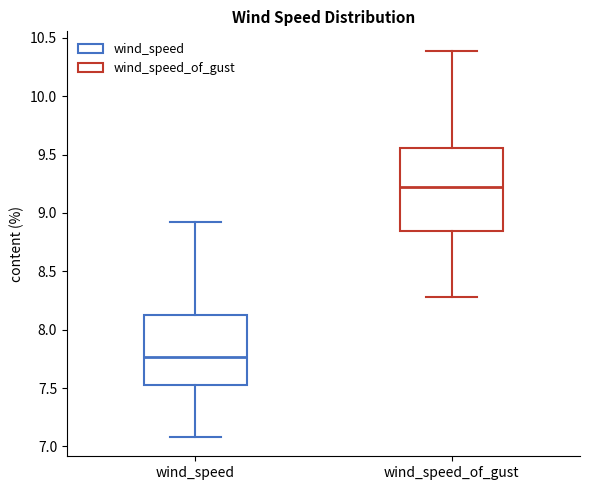

Reading left to right, read every box against the y-axis: the position of its median line, the range the box covers, and the ends of its whiskers. The values are not printed on the chart, so give them approximately, as read against the axis.

wind_speed: median 7.75, box 7.50 to 8.15, whiskers 7.10 to 8.90
wind_speed_of_gust: median 9.20, box 8.85 to 9.55, whiskers 8.30 to 10.40